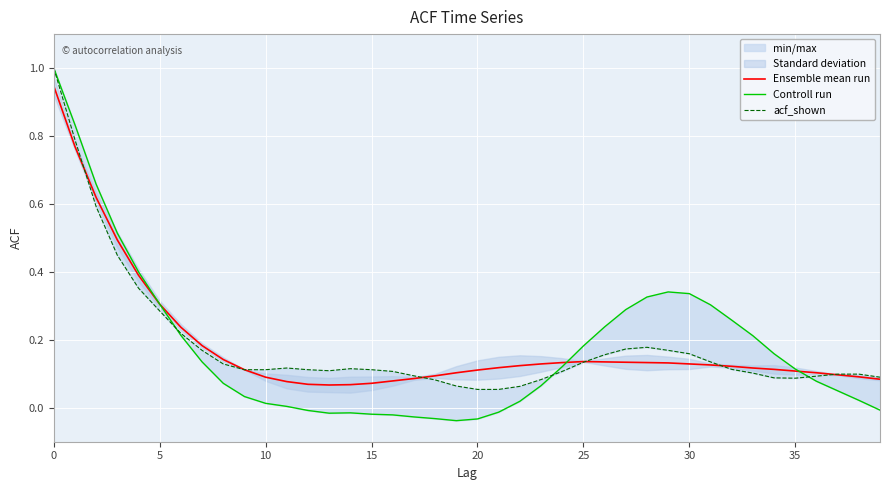

Is it true that Controll run equals 0.6 at 20?

False